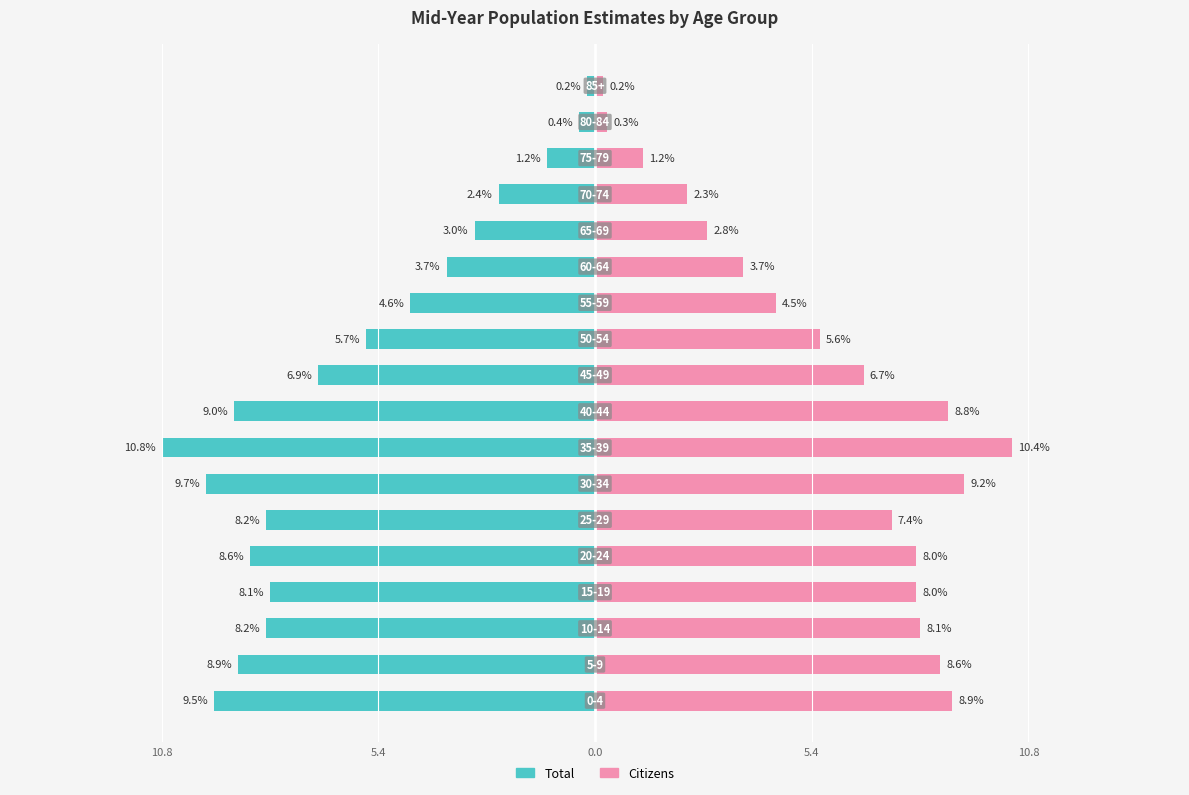

Is it true that Citizens equals 0.9 at 14?

False